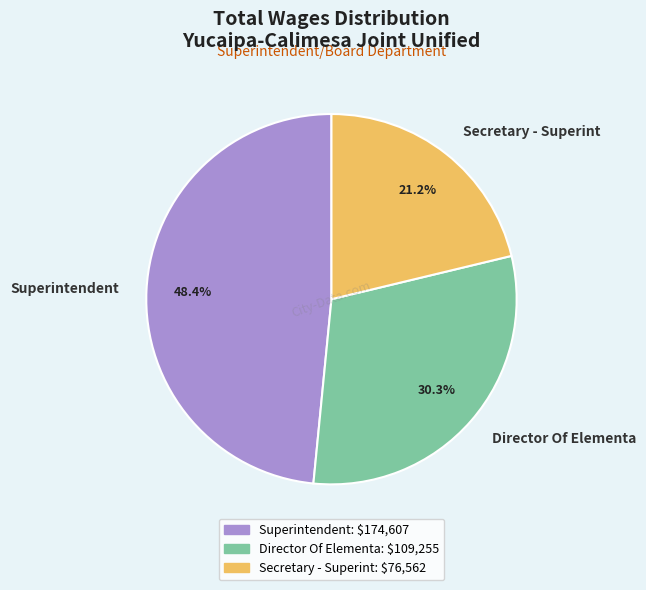

Count the number of slices in the pie.

3